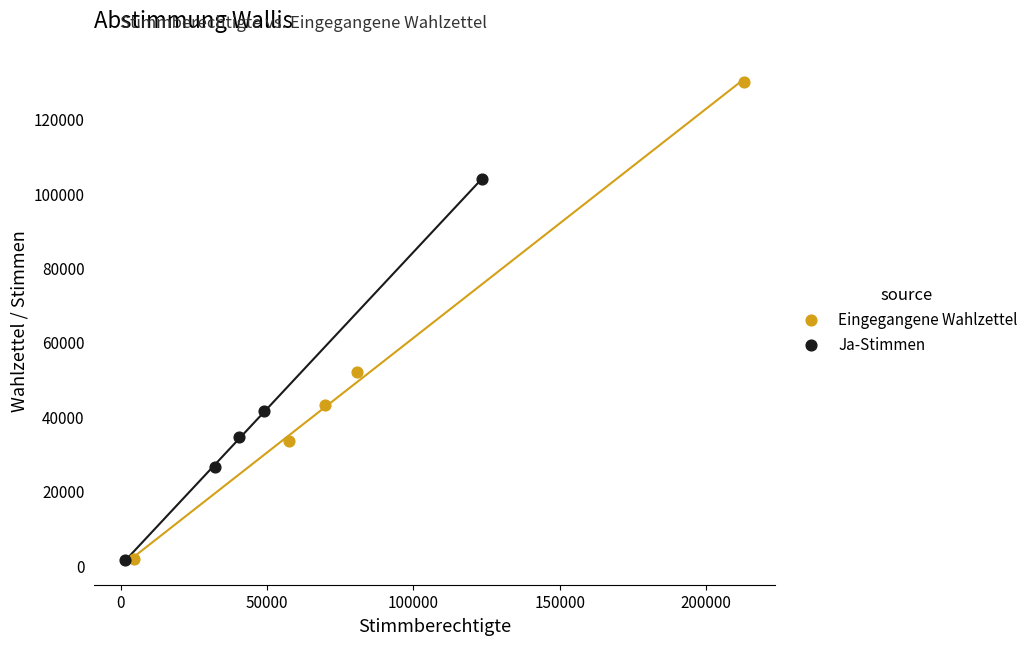

Which series contains the highest Y value?

Eingegangene Wahlzettel